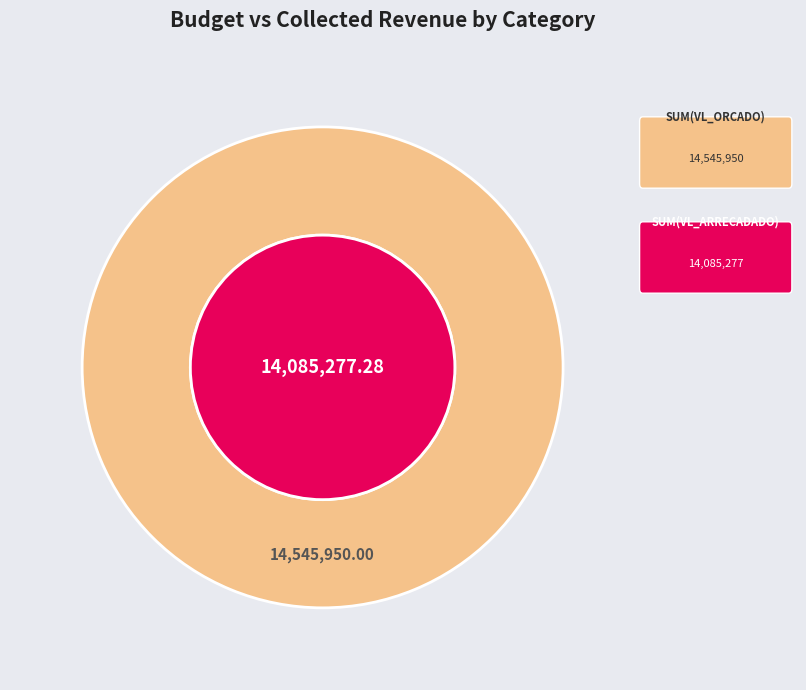

Is there any slice that represents more than half of the pie?

Yes